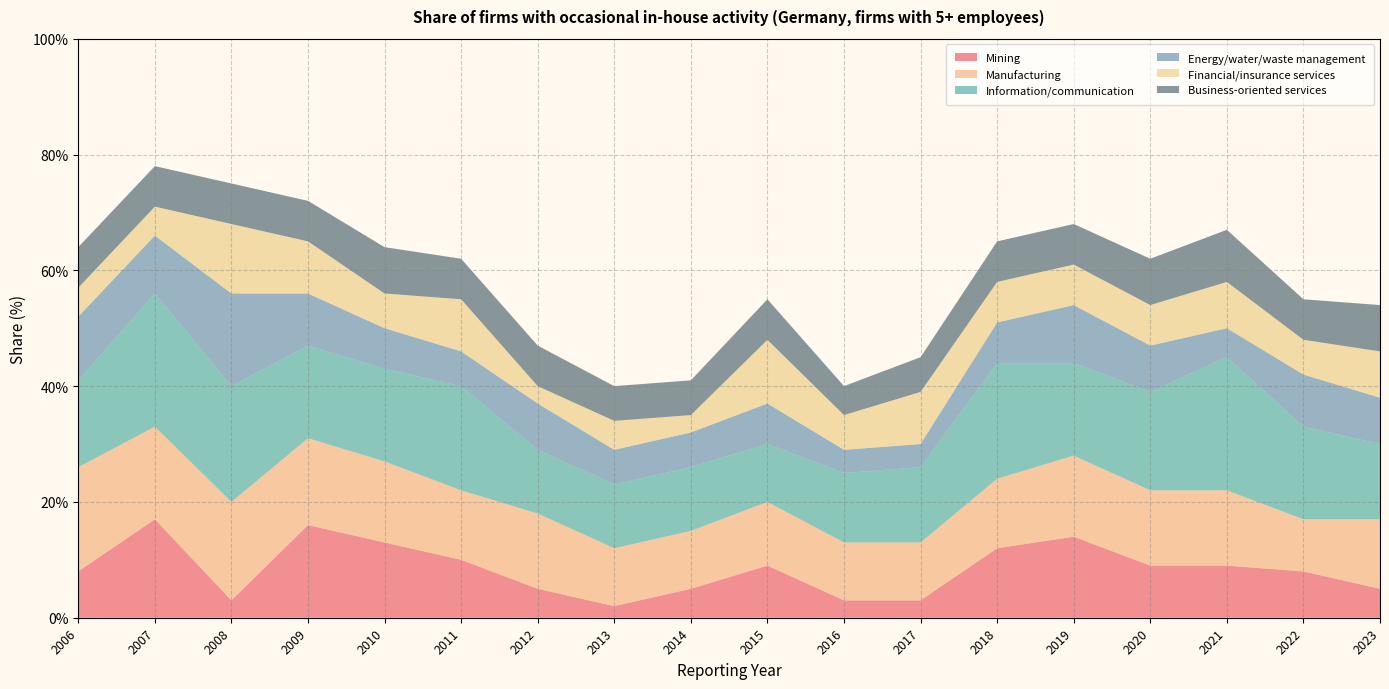

Reading right to left, extract all data points from this chart.

Mining: 2023=5	2022=8	2021=9	2020=9	2019=14	2018=12	2017=3	2016=3	2015=9	2014=5	2013=2	2012=5	2011=10	2010=13	2009=16	2008=3	2007=17	2006=8
Manufacturing: 2023=12	2022=9	2021=13	2020=13	2019=14	2018=12	2017=10	2016=10	2015=11	2014=10	2013=10	2012=13	2011=12	2010=14	2009=15	2008=17	2007=16	2006=18
Information/communication: 2023=13	2022=16	2021=23	2020=17	2019=16	2018=20	2017=13	2016=12	2015=10	2014=11	2013=11	2012=11	2011=18	2010=16	2009=16	2008=20	2007=23	2006=15
Energy/water/waste management: 2023=8	2022=9	2021=5	2020=8	2019=10	2018=7	2017=4	2016=4	2015=7	2014=6	2013=6	2012=8	2011=6	2010=7	2009=9	2008=16	2007=10	2006=11
Financial/insurance services: 2023=8	2022=6	2021=8	2020=7	2019=7	2018=7	2017=9	2016=6	2015=11	2014=3	2013=5	2012=3	2011=9	2010=6	2009=9	2008=12	2007=5	2006=5
Business-oriented services: 2023=8	2022=7	2021=9	2020=8	2019=7	2018=7	2017=6	2016=5	2015=7	2014=6	2013=6	2012=7	2011=7	2010=8	2009=7	2008=7	2007=7	2006=7